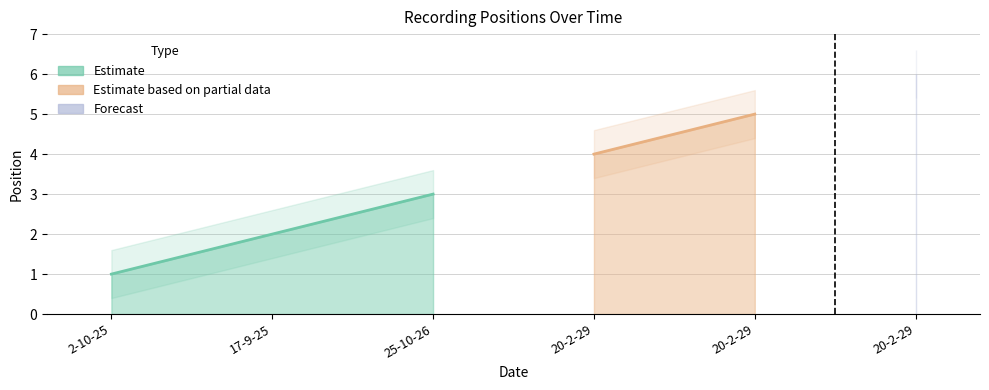

Between 25-10-26 and 17-9-25, which is larger?

25-10-26